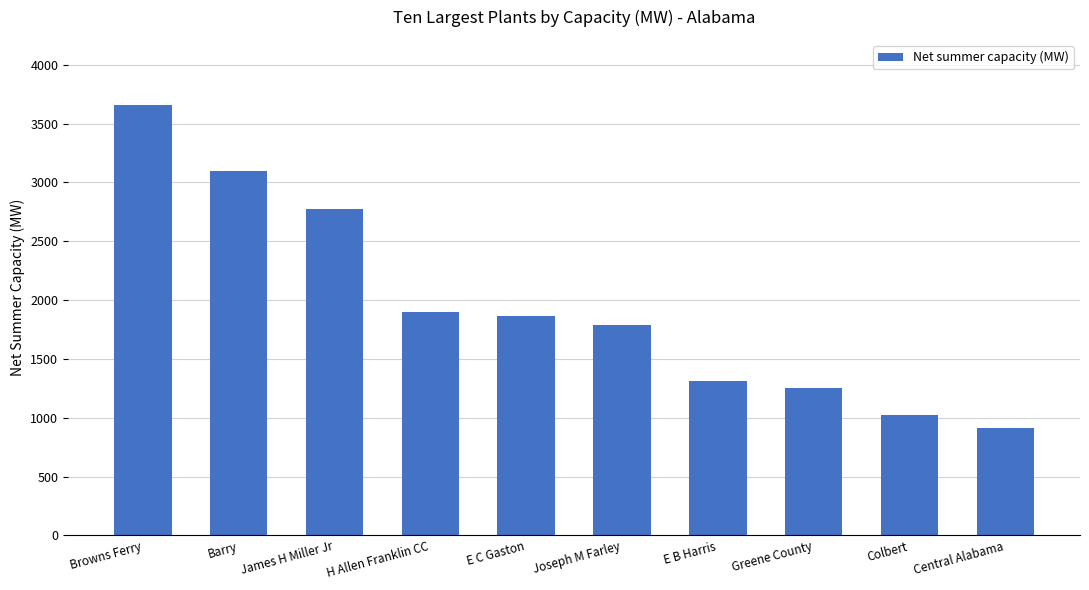

Reading left to right, list all the values displayed in this chart.

3661.7	3099.7	2777.5	1901.8	1868.0	1791.0	1314.8	1256.1	1026.2	917.0